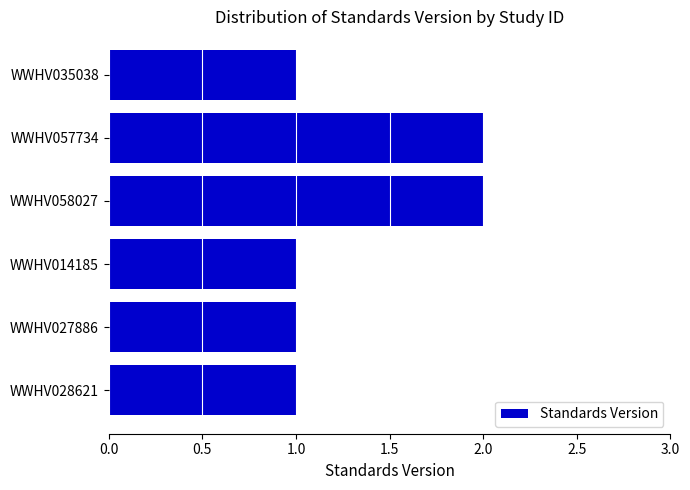

What is the change in value from WWHV028621 to WWHV057734?

+1